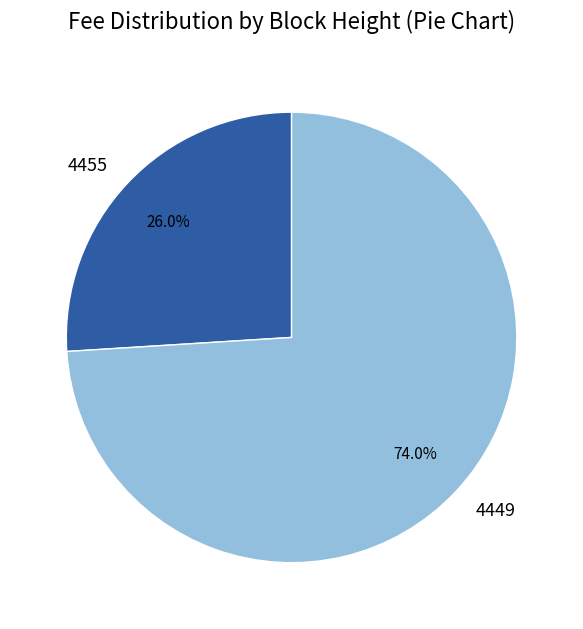

To the nearest percent, what percentage of the pie is 4455?

26%